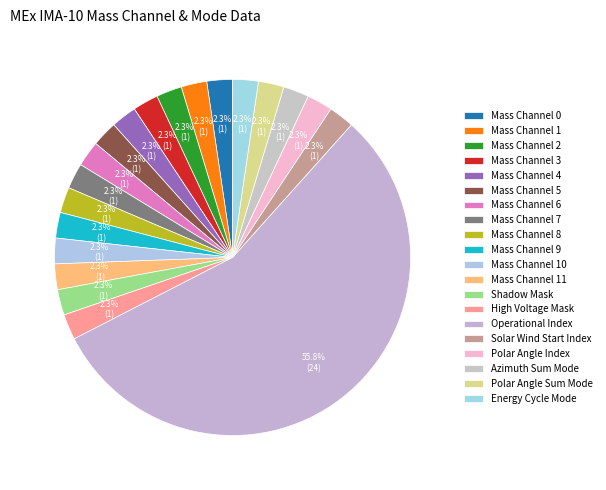

Which slice is the smallest?

Shadow Mask